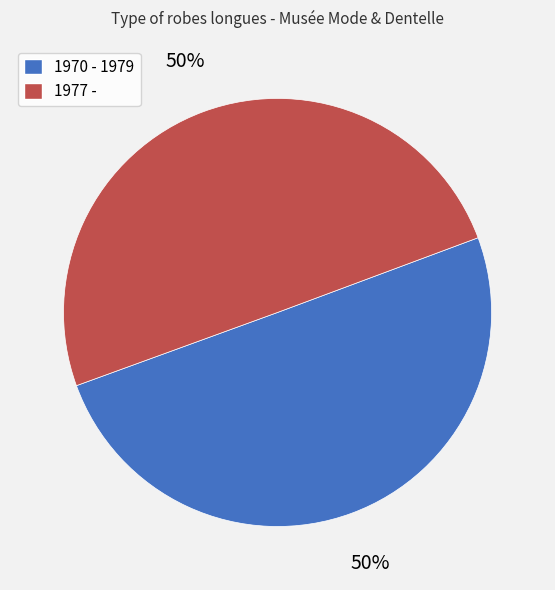

How many segments does this pie chart have?

2